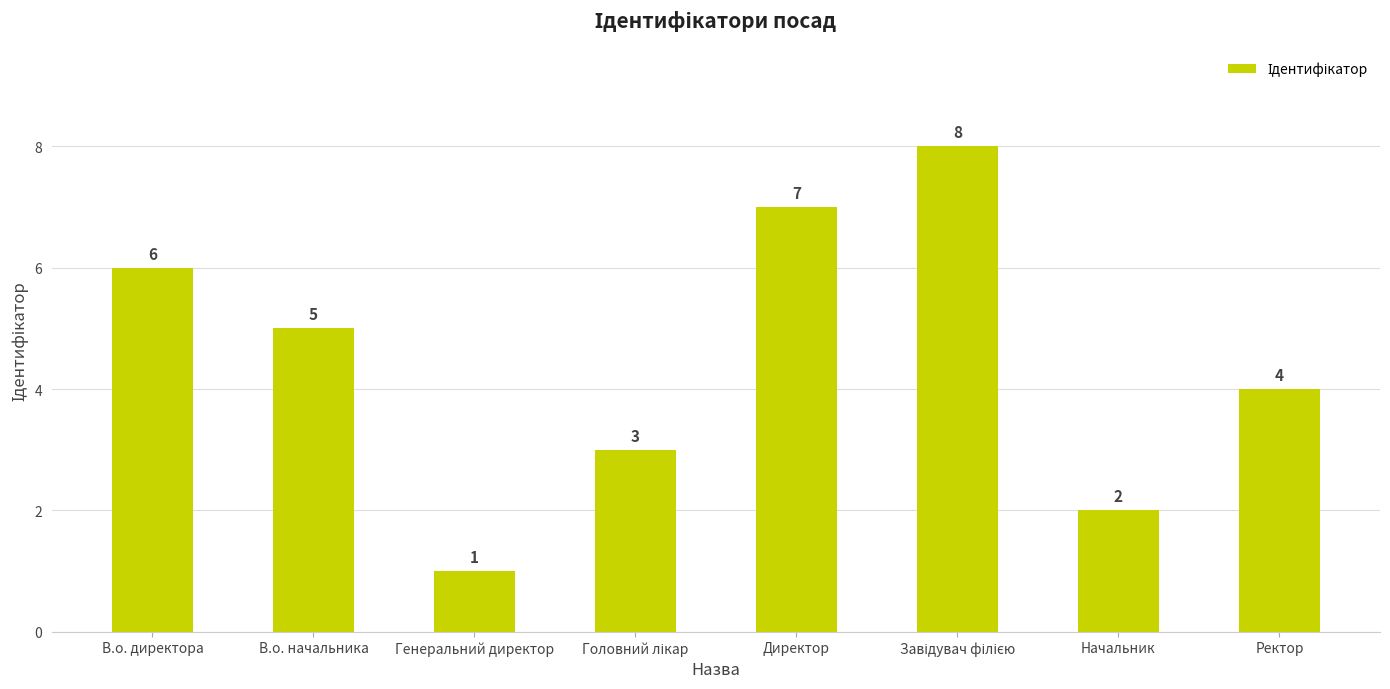

The chart shows a value of 5 at В.о. начальника. True or false?

True